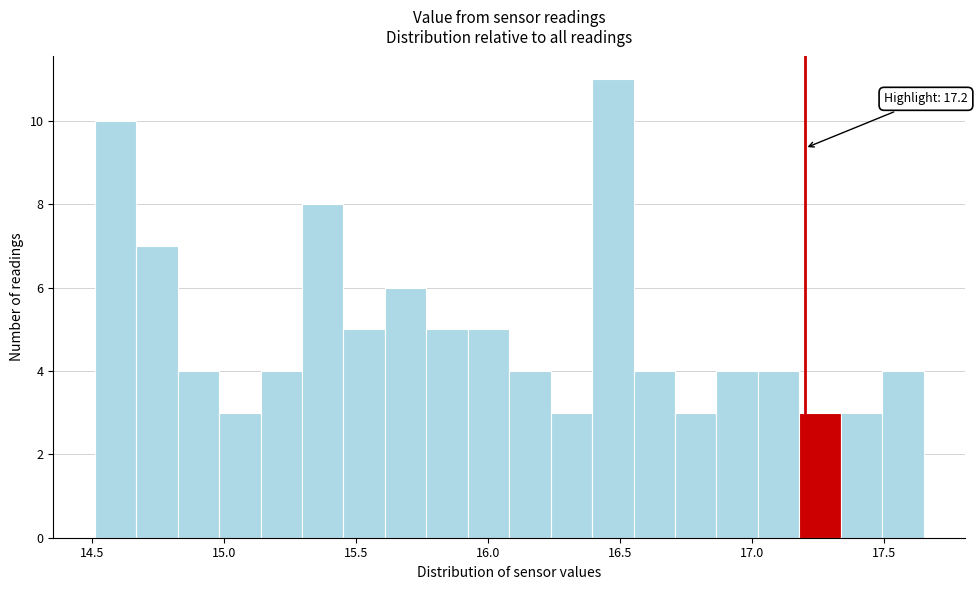

Read against the x-axis, roughly where is the centre of the tallest bar?

16.45